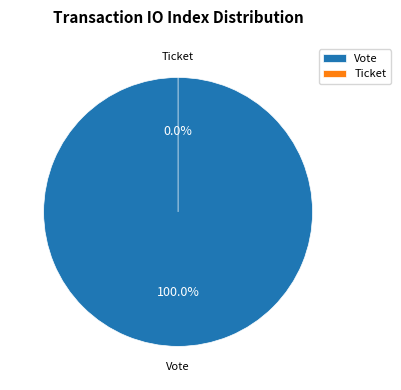

Between Vote and Ticket, which is larger?

Vote